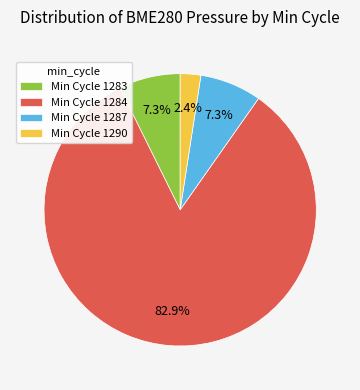

How much of the chart is everything except Min Cycle 1287?

92.7%